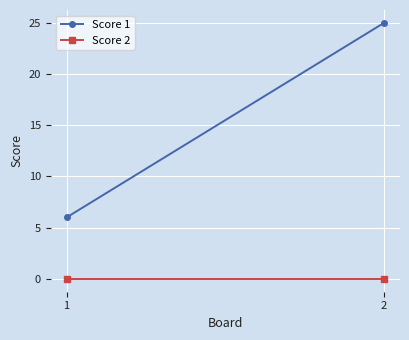

Rank the series by their maximum value, from highest to lowest.

Score 1, Score 2